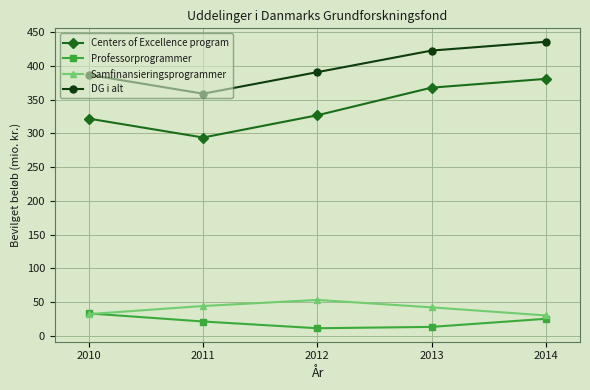

True or false: Centers of Excellence program and DG i alt cross at least once.

False